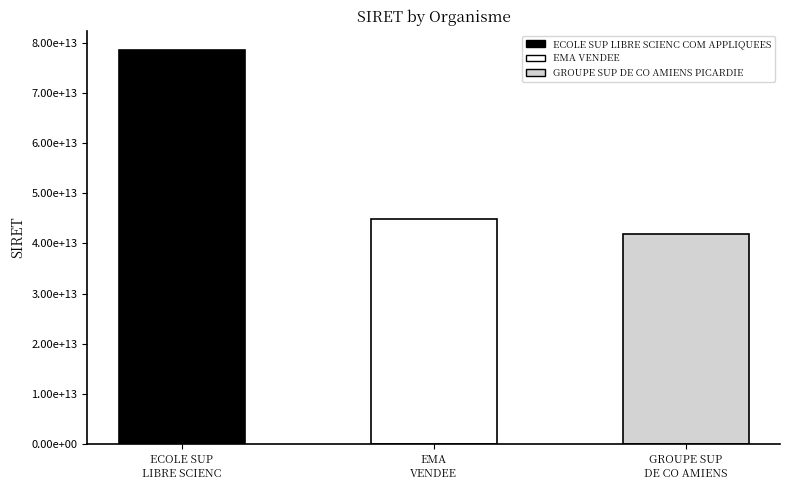

What is the change in value from ECOLE SUP
LIBRE SCIENC to EMA
VENDEE?

-33624322000023